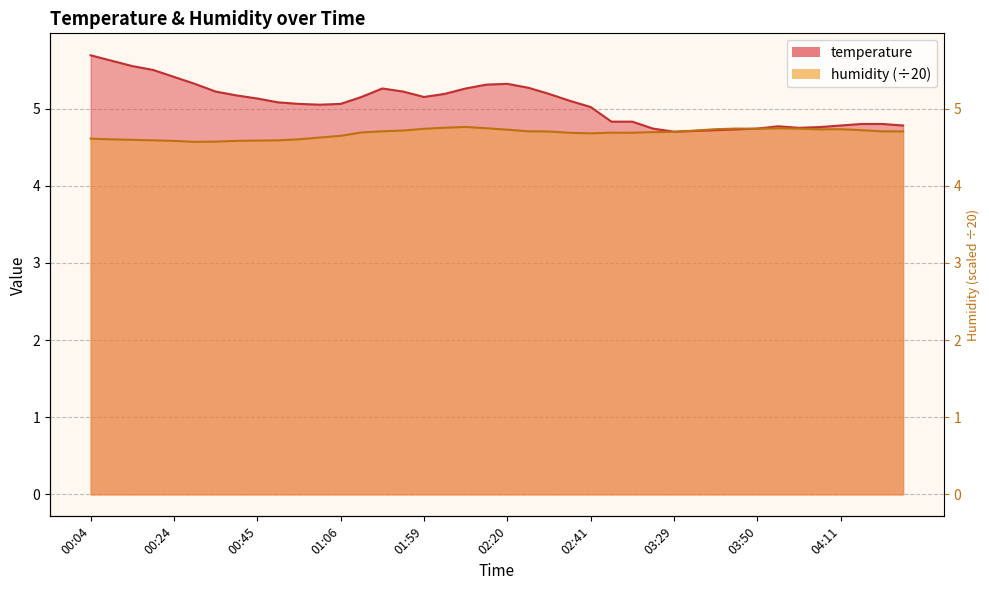

Which category has the lowest value across all series?

00:29